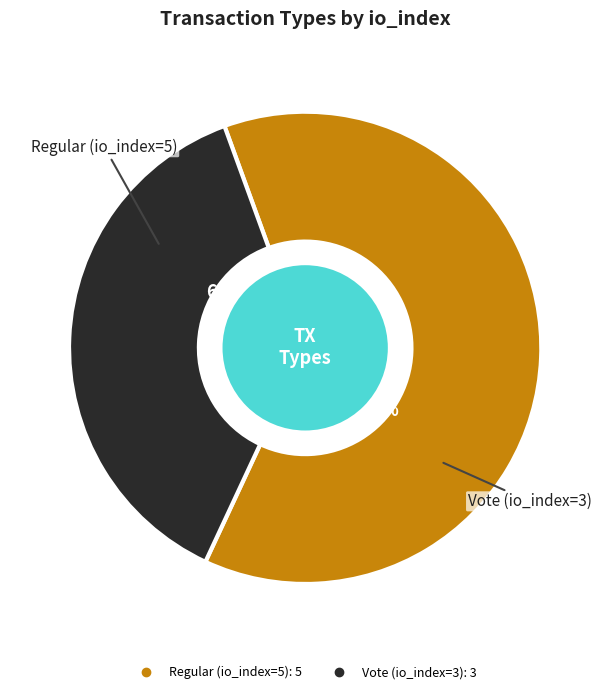

What portion of the pie excludes Vote (io_index=3)?

62.5%